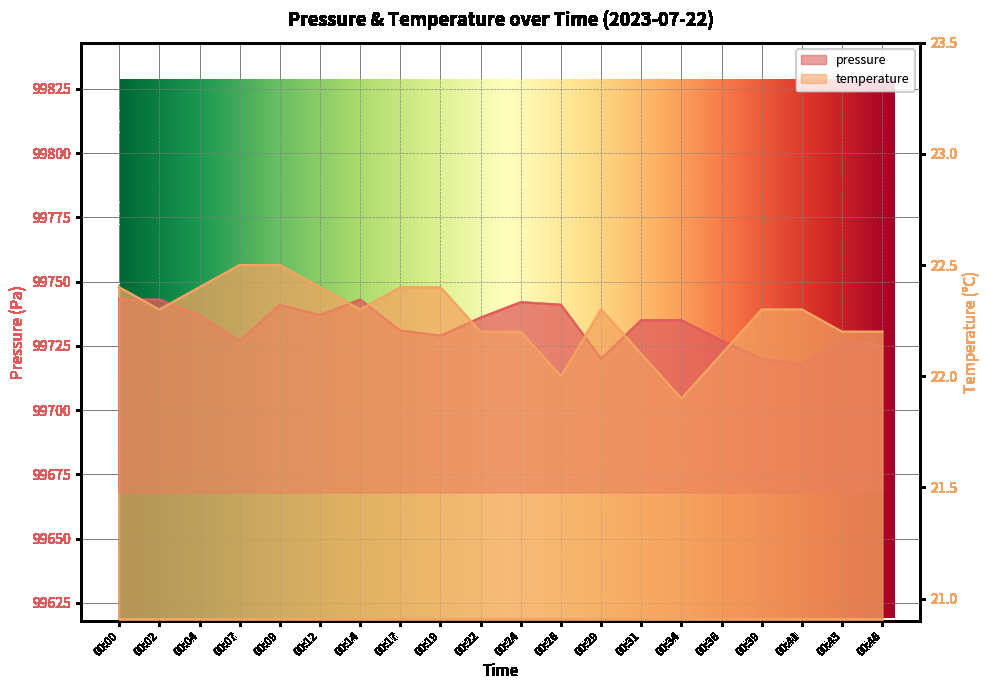

At which label is pressure closest to 99730?

00:17